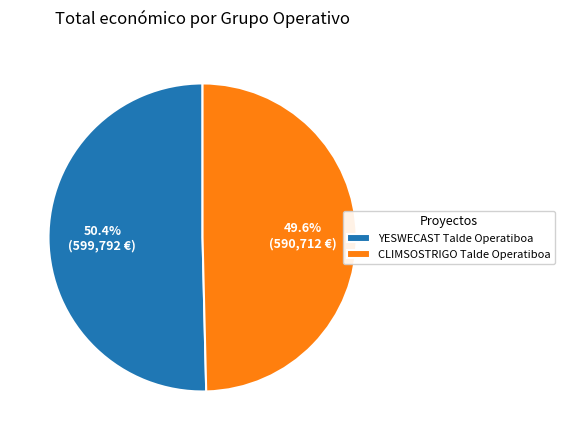

What is the majority slice?

YESWECAST Talde Operatiboa